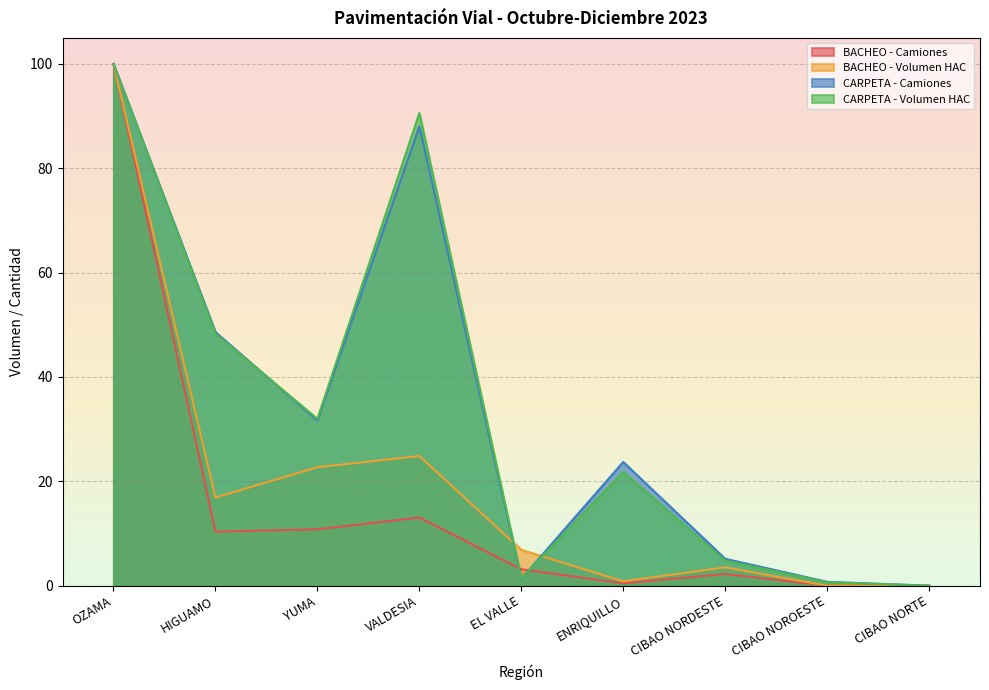

What is the total value across all series at YUMA?

97.2